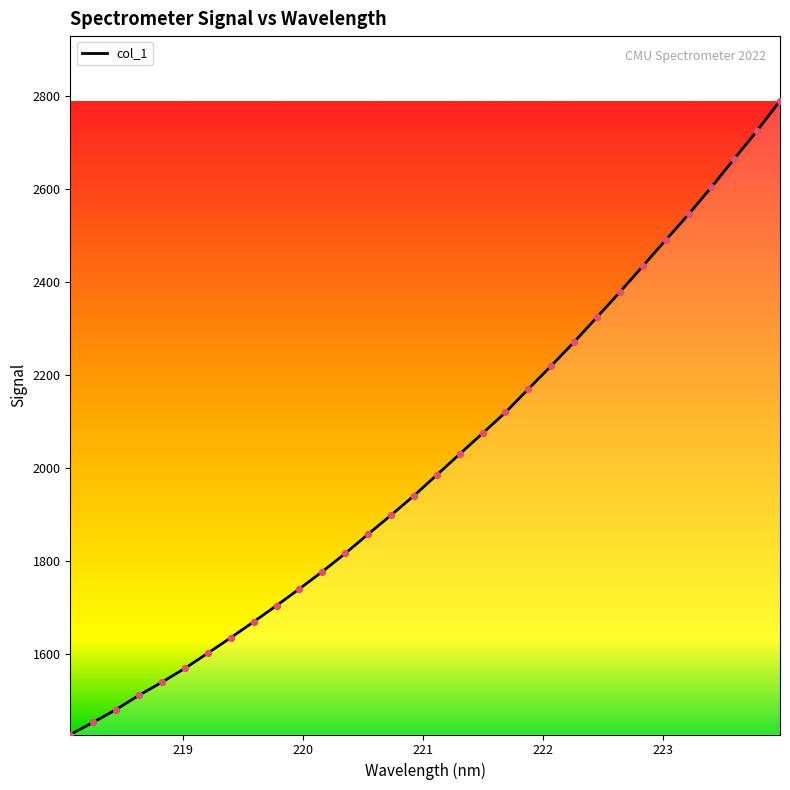

What is the maximum value shown in the chart?

2790.0